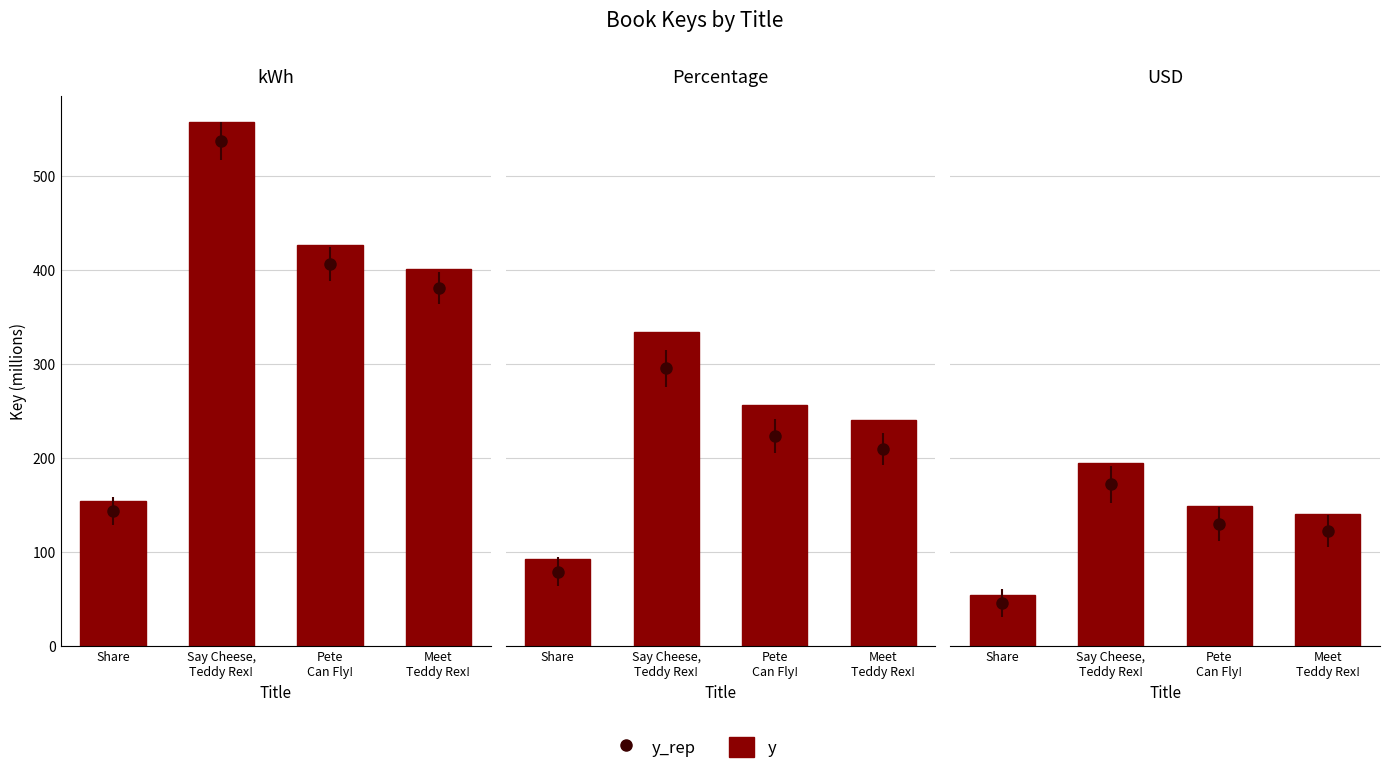

Is it true that the value at Meet
Teddy Rex! is 140.4?

True